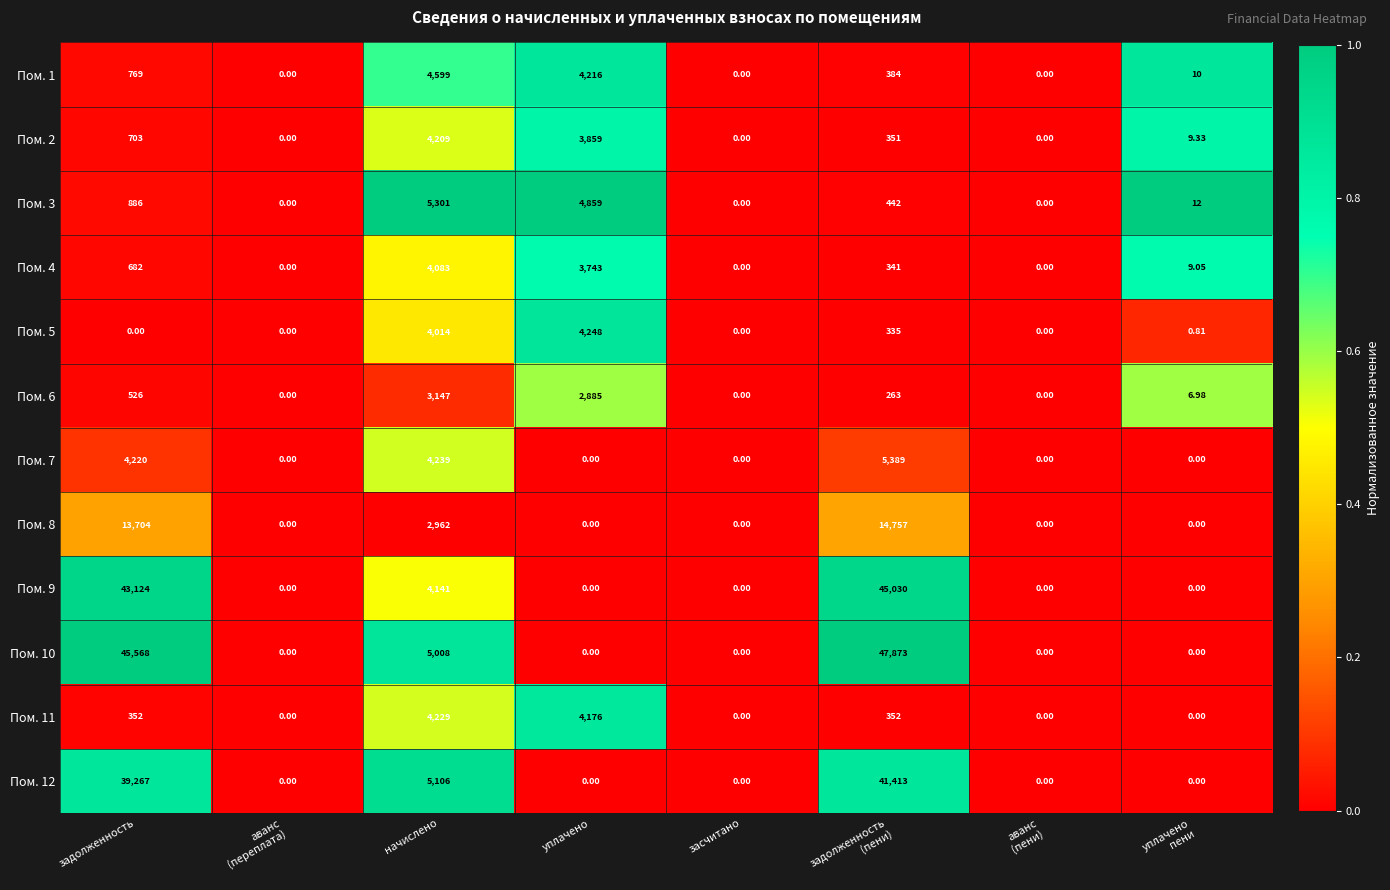

At which label is Пом. 1 closest to 2299?

задолженность